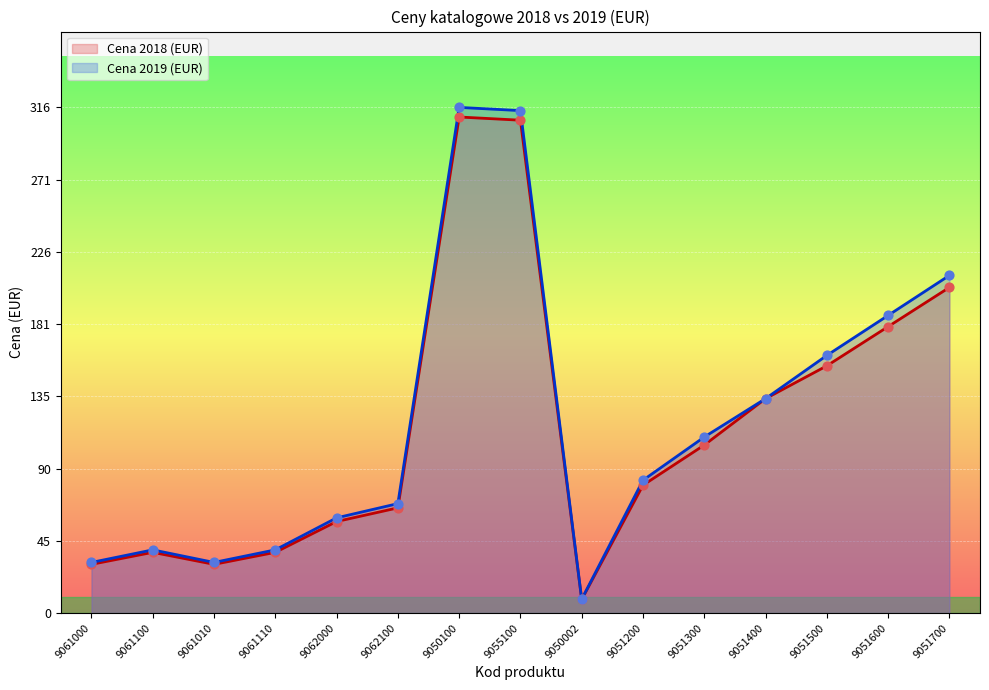

At which category is the sum across all series the highest?

9050100